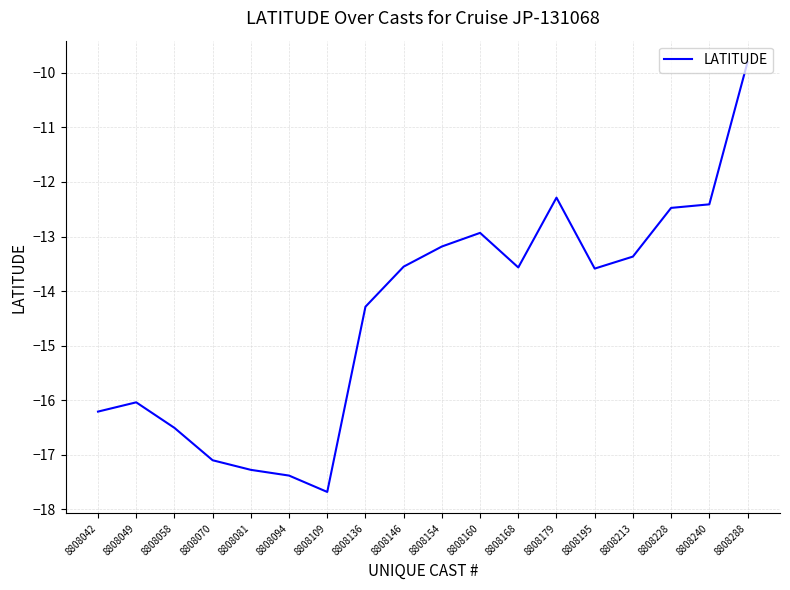

Reading right to left, what are all the values shown in this chart?

-9.8	-12.4	-12.5	-13.4	-13.6	-12.3	-13.6	-12.9	-13.2	-13.6	-14.3	-17.7	-17.4	-17.3	-17.1	-16.5	-16.0	-16.2